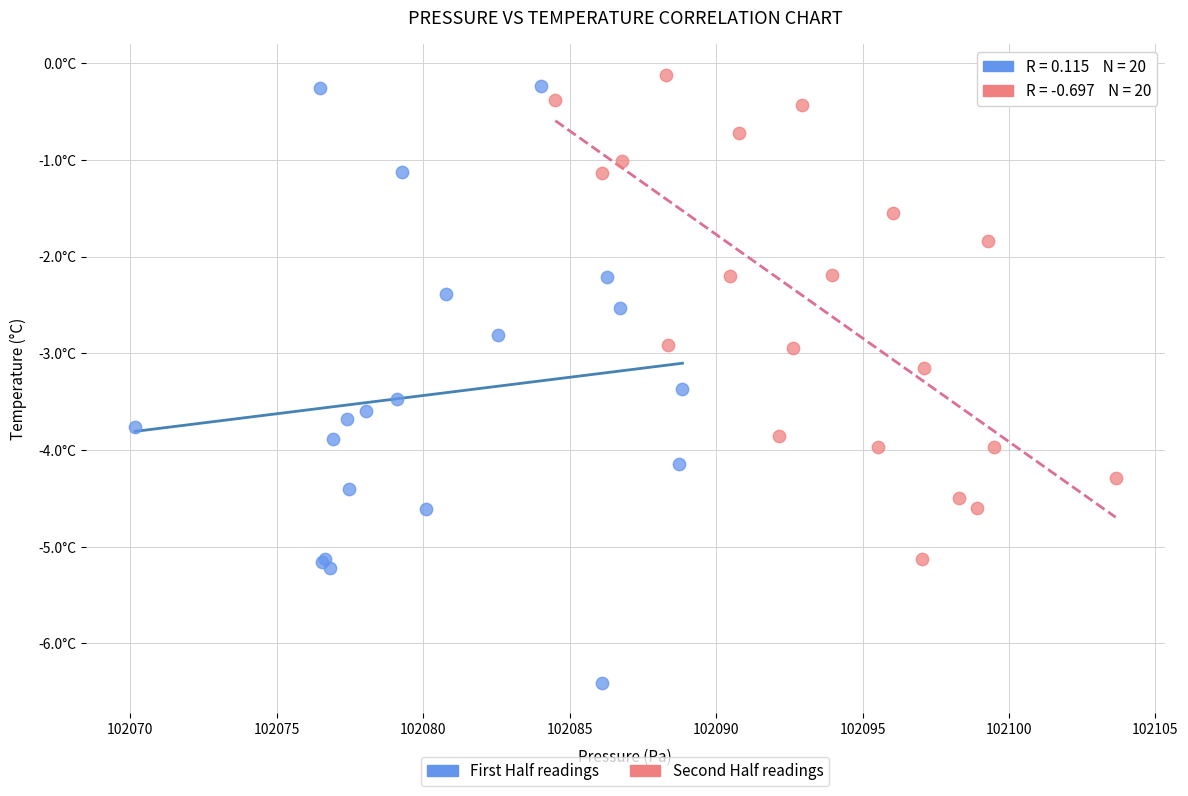

Which series has the widest spread of Y values?

First Half readings